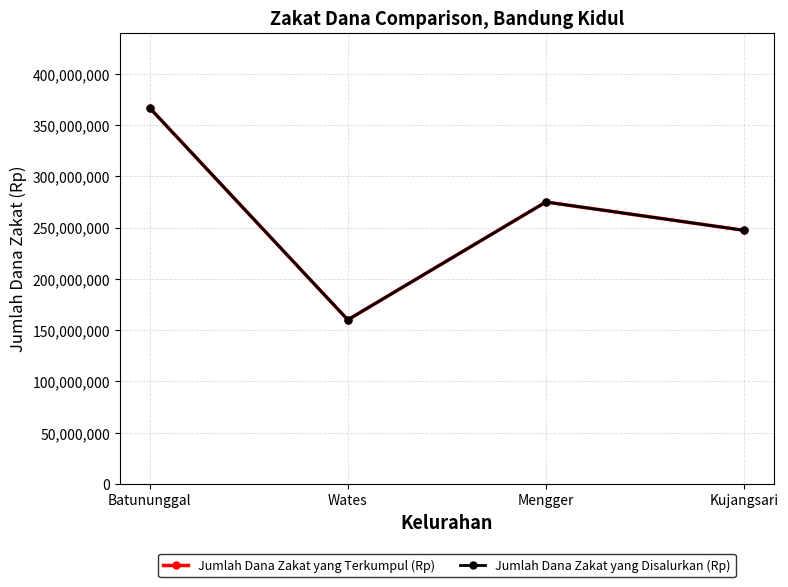

Which series has the largest total across all categories?

Jumlah Dana Zakat yang Terkumpul (Rp)